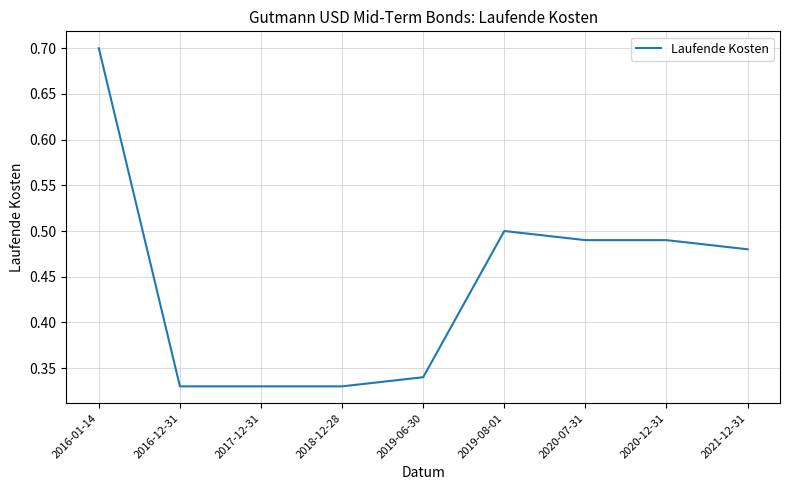

What is the difference between the values at 2020-12-31 and 2016-01-14?

0.2